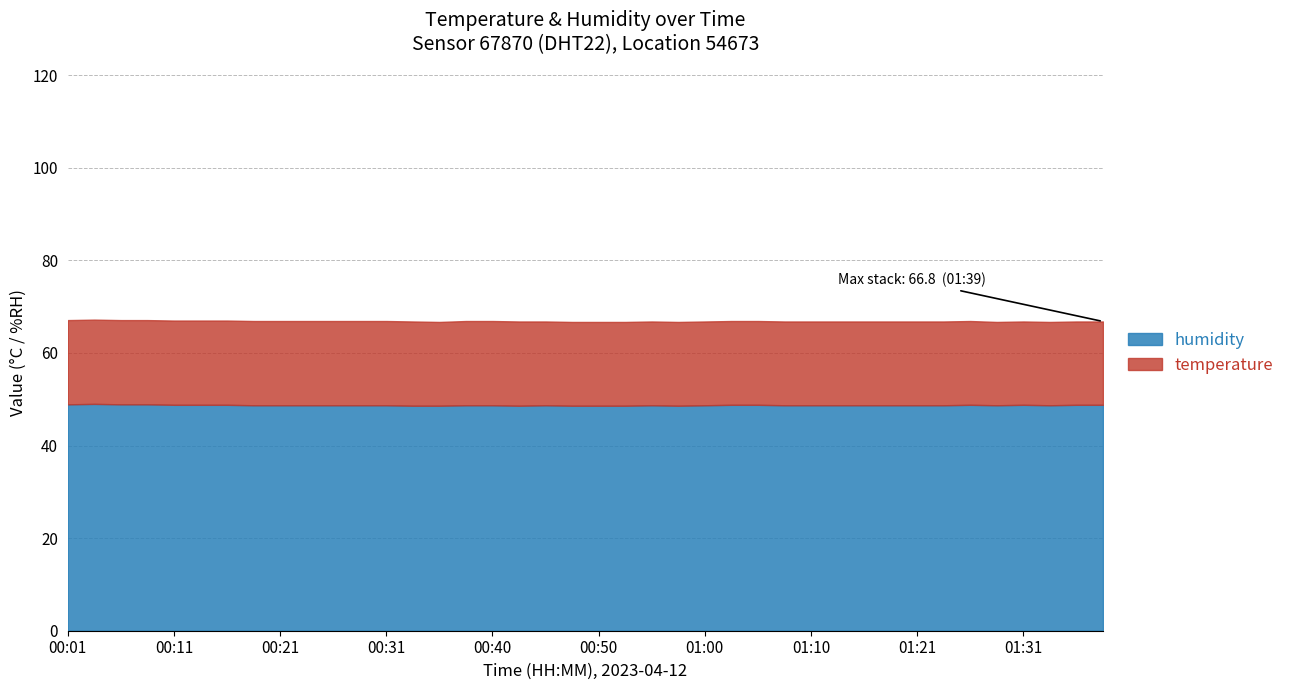

What is the sum of all temperature values?

725.2